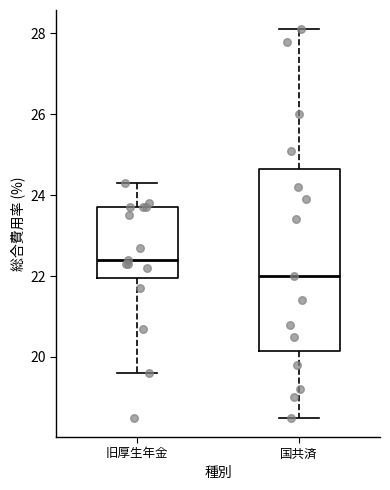

Reading left to right, read every box against the y-axis: the position of its median line, the range the box covers, and the ends of its whiskers. The values are not printed on the chart, so give them approximately, as read against the axis.

旧厚生年金: median 22.4, box 22.0 to 23.8, whiskers 19.6 to 24.4
国共済: median 22.0, box 20.2 to 24.6, whiskers 18.6 to 28.2